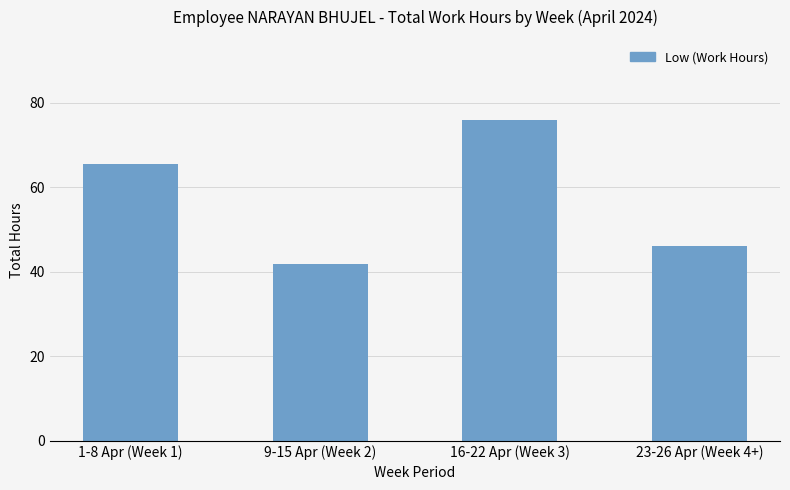

Is it true that the value at 23-26 Apr (Week 4+) is 46.0?

True